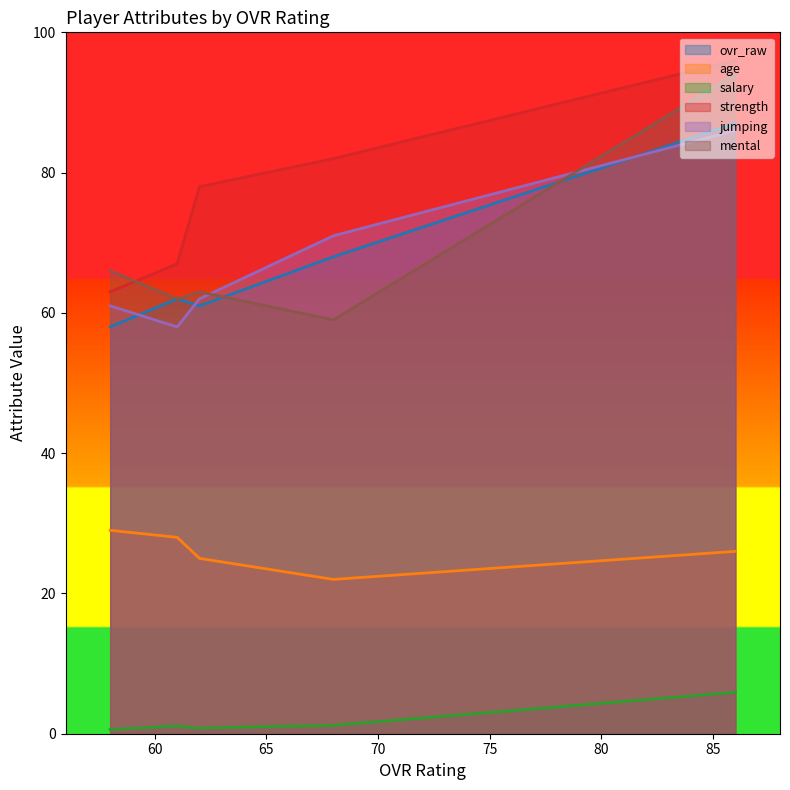

What are all the series names shown in the legend?

ovr_raw, age, salary, strength, jumping, mental